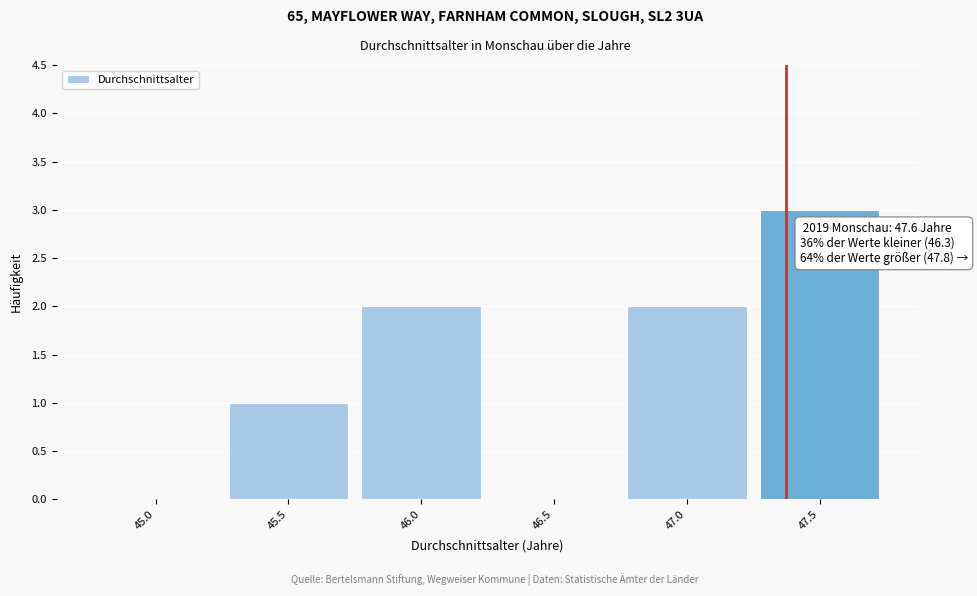

Reading right to left, extract all data points from this chart.

47.5=3	47.0=2	46.5=0	46.0=2	45.5=1	45.0=0